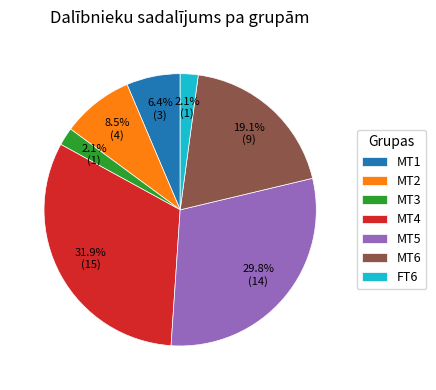

Combined, what portion of the pie is MT3 and MT2?

10.6%